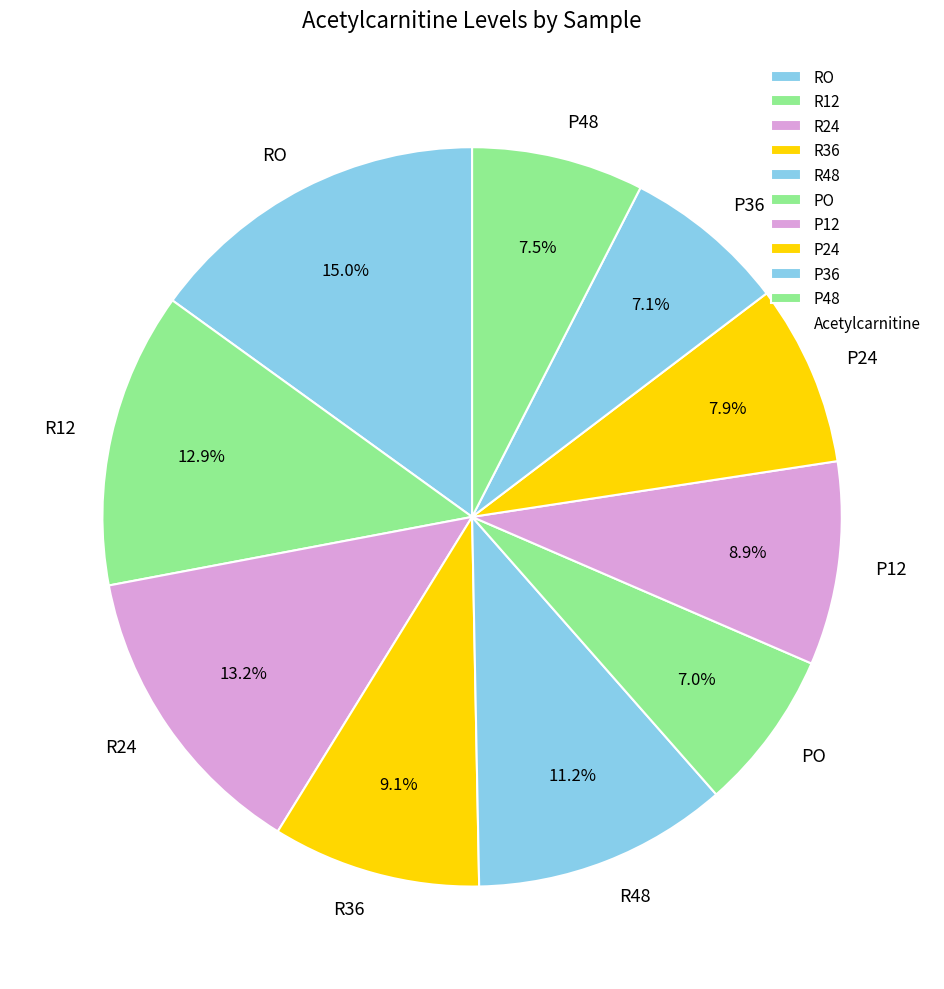

Which slice is the largest?

RO